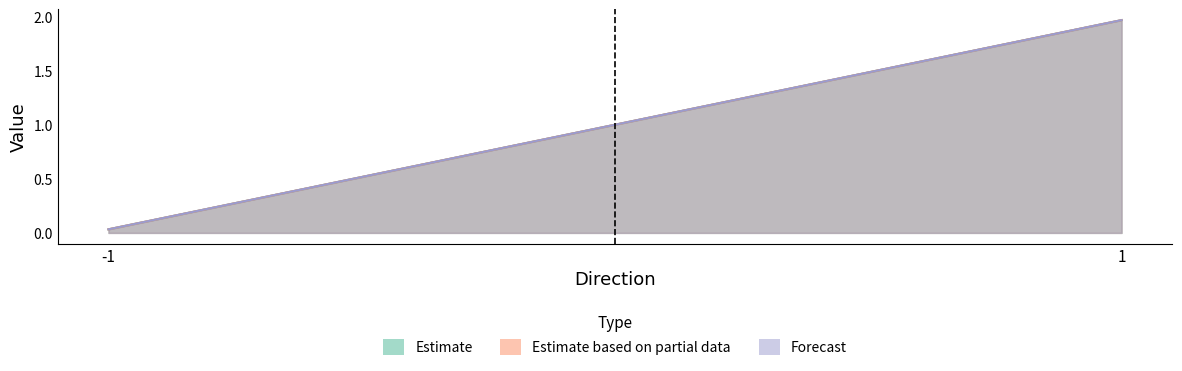

What is the difference between the maximum and minimum values in the Estimate based on partial data series?

1.9